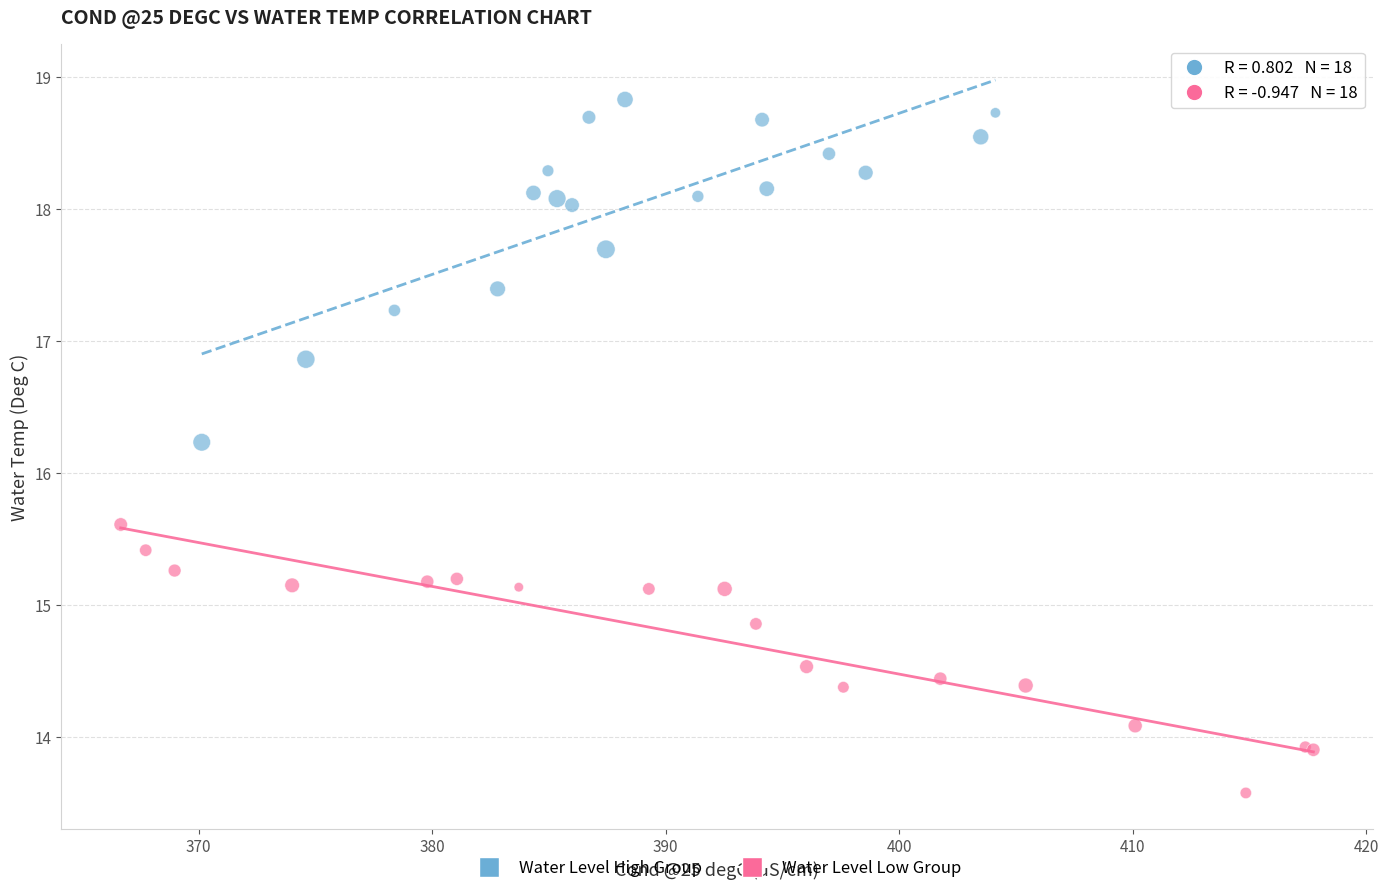

What are all the series names shown in the legend?

Water Level High Group, Water Level Low Group